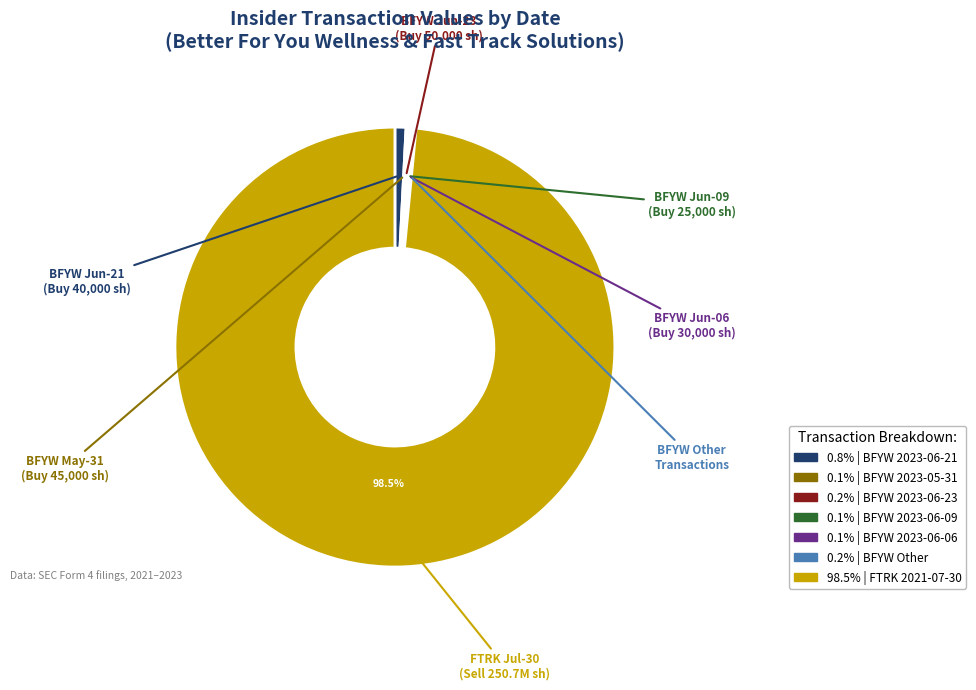

Does any single category account for the majority?

Yes